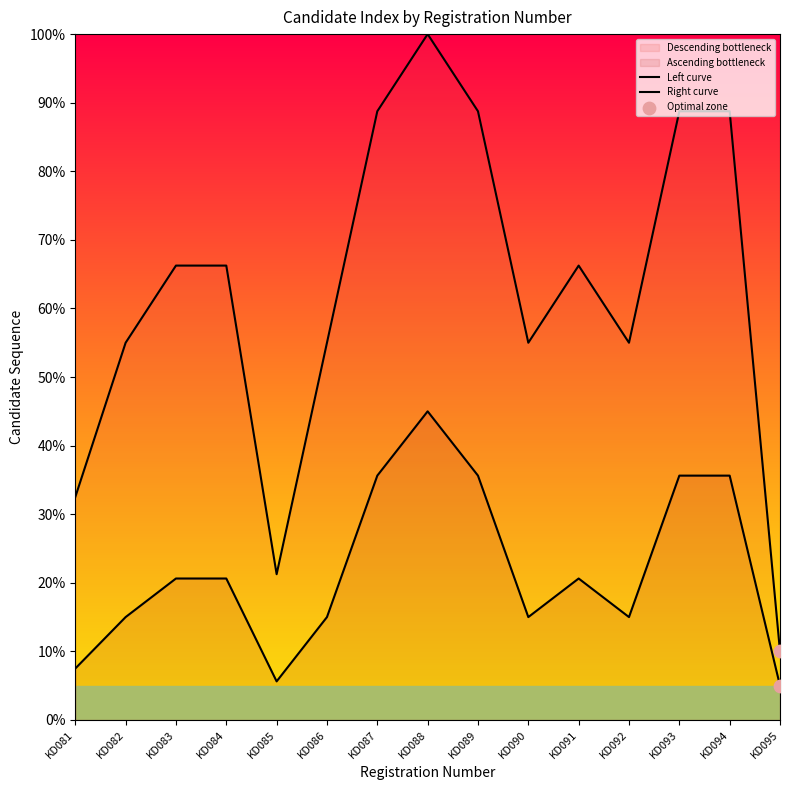

Which series reaches the minimum Y coordinate?

Right curve